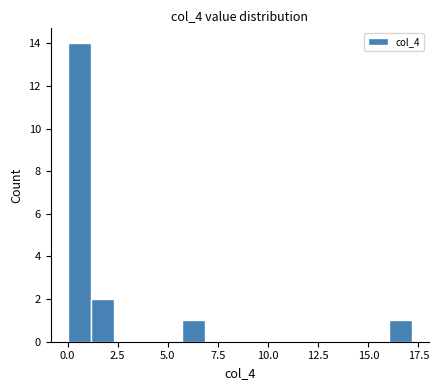

Around what value on the x-axis is the tallest bar? Give the approximate position of its centre, as read against the axis.

0.5